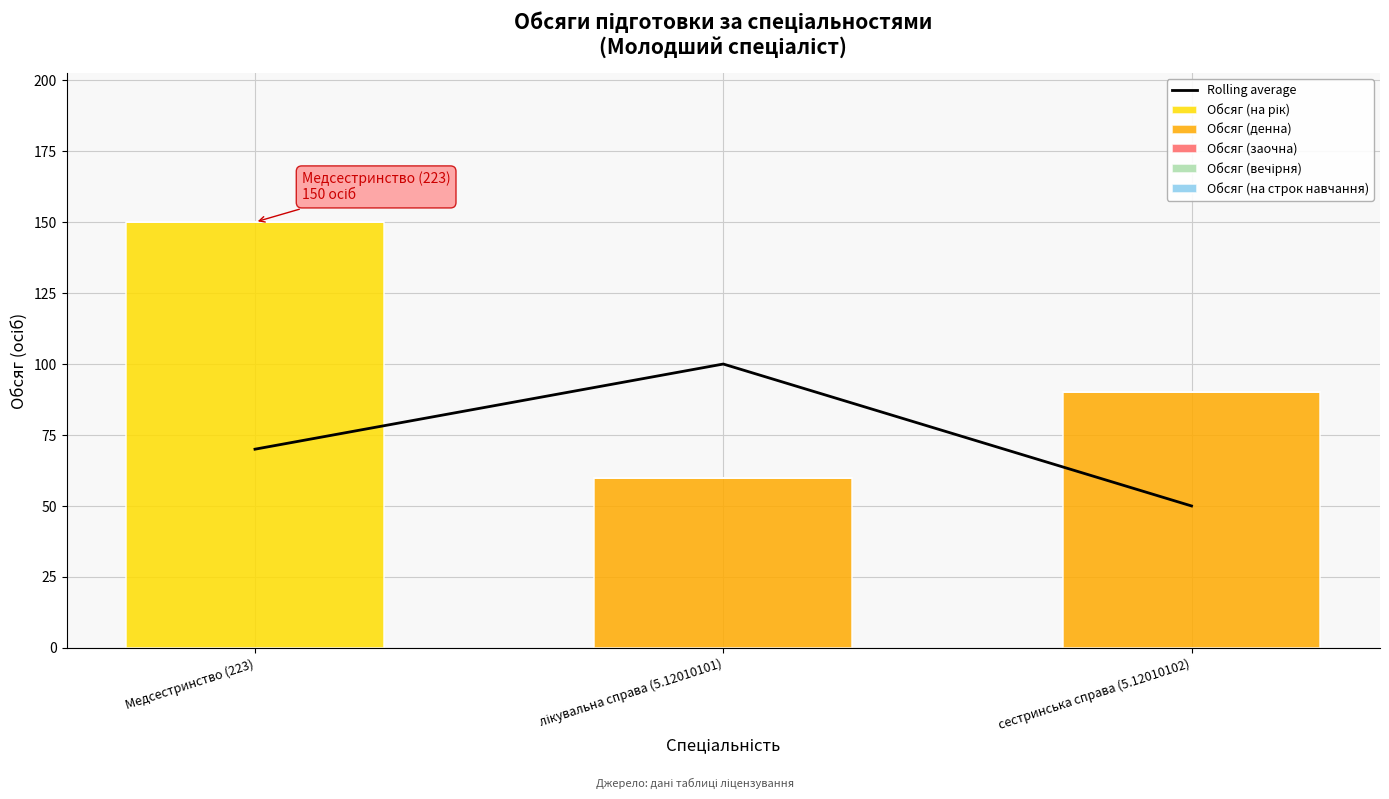

Reading right to left, extract all data points from this chart.

Rolling average: сестринська справа (5.12010102)=50	лікувальна справа (5.12010101)=100	Медсестринство (223)=70
Обсяг (на рік): сестринська справа (5.12010102)=0	лікувальна справа (5.12010101)=0	Медсестринство (223)=150
Обсяг (денна): сестринська справа (5.12010102)=90	лікувальна справа (5.12010101)=60	Медсестринство (223)=0
Обсяг (заочна): сестринська справа (5.12010102)=0	лікувальна справа (5.12010101)=0	Медсестринство (223)=0
Обсяг (вечірня): сестринська справа (5.12010102)=0	лікувальна справа (5.12010101)=0	Медсестринство (223)=0
Обсяг (на строк навчання): сестринська справа (5.12010102)=0	лікувальна справа (5.12010101)=0	Медсестринство (223)=0